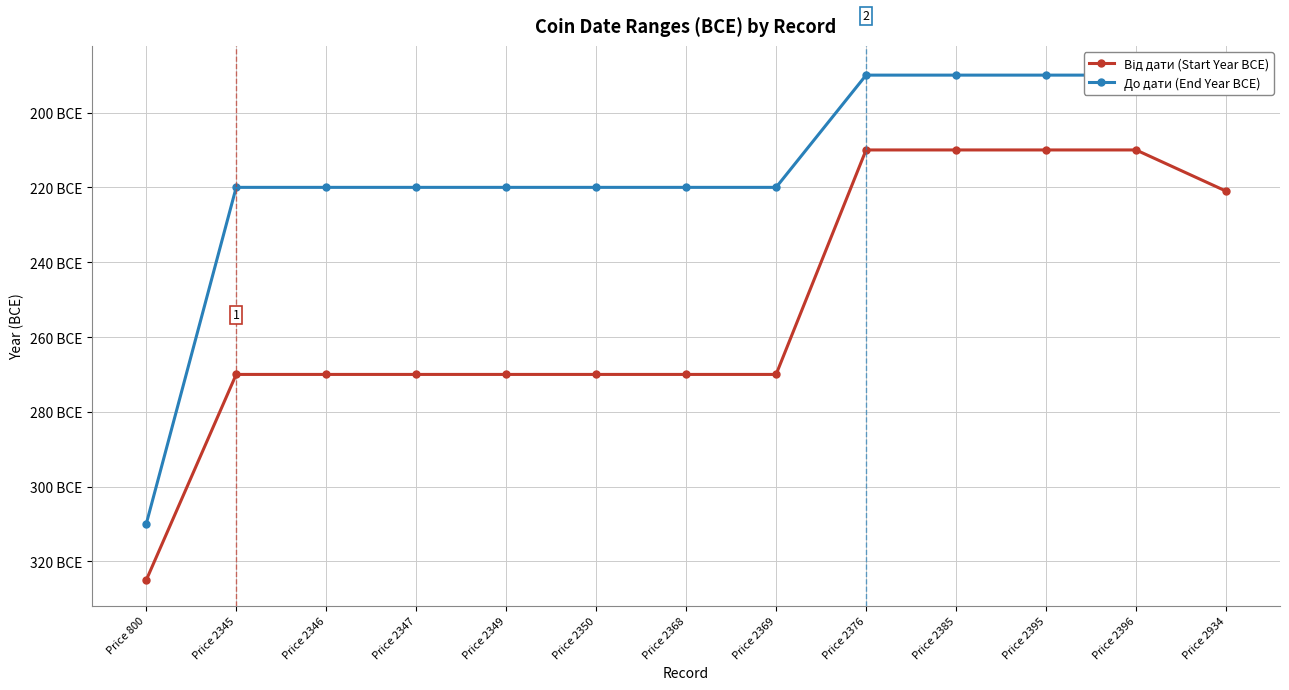

Rank the categories by Від дати (Start Year BCE) value from lowest to highest.

Price 800, Price 2345, Price 2346, Price 2347, Price 2349, Price 2350, Price 2368, Price 2369, Price 2934, Price 2376, Price 2385, Price 2395, Price 2396